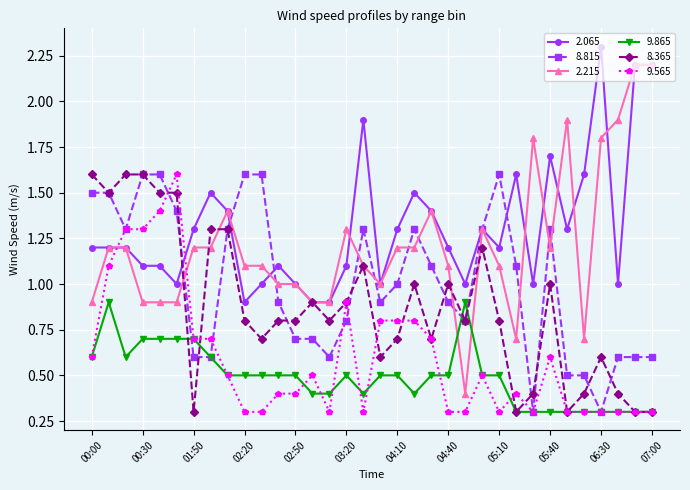

Which series has the widest spread of values?

2.215